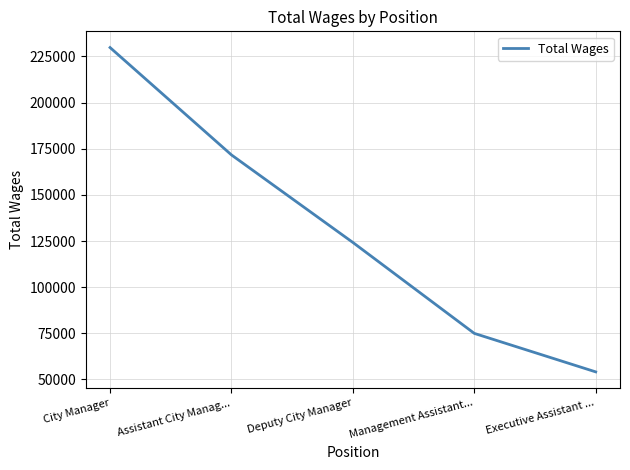

At which category does the chart reach its minimum across all series?

Executive Assistant ...